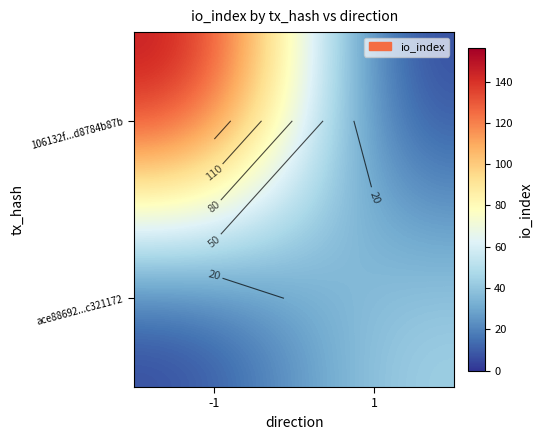

At which category is the sum across all series the highest?

-1